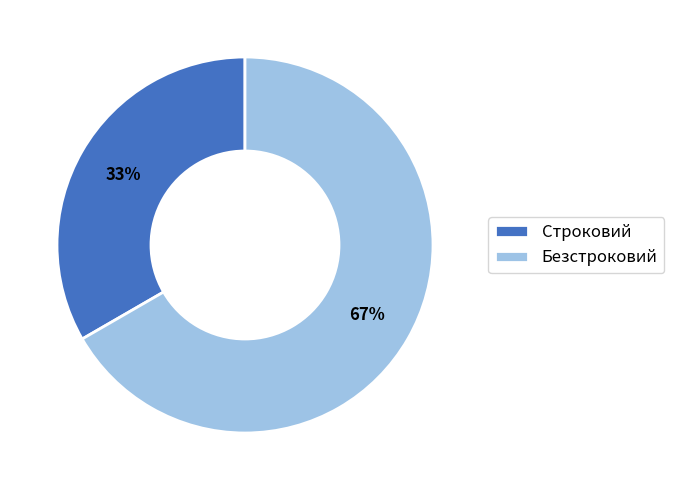

What is the ratio of the value at Строковий to the value at Безстроковий?

0.5